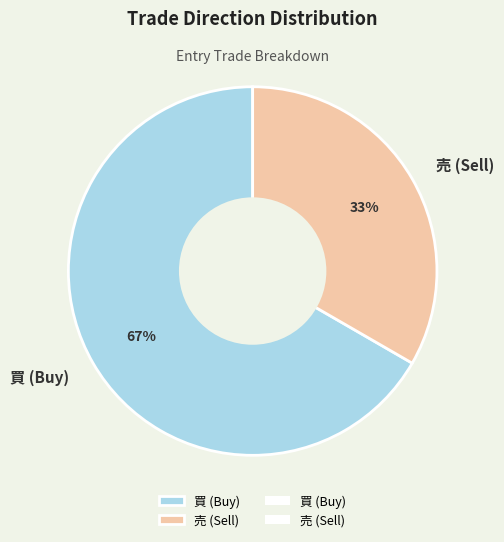

Is it true that 買 is 79% of the pie?

False